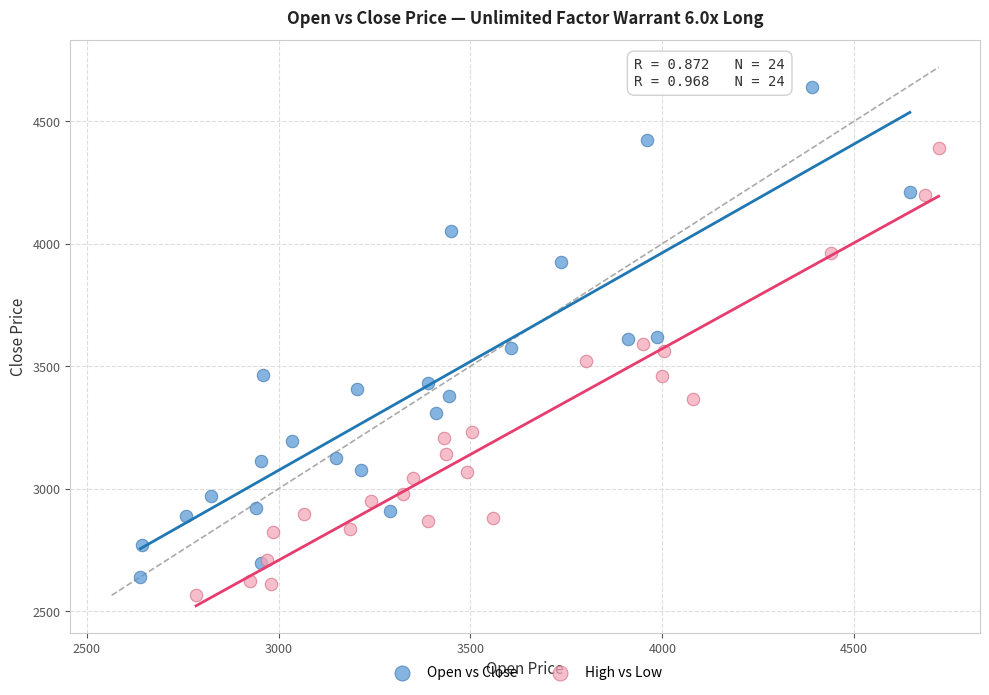

Which series reaches the maximum Y coordinate?

Open vs Close